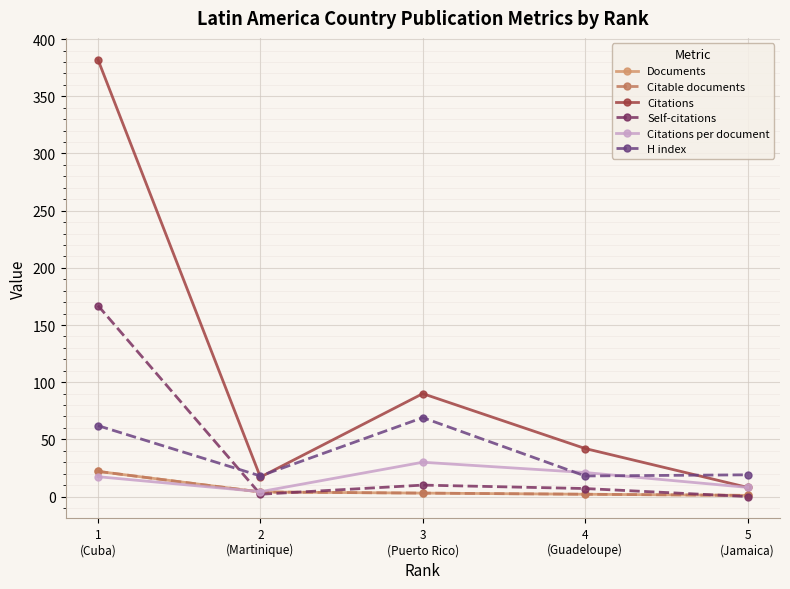

Does the chart have visible grid lines?

Yes